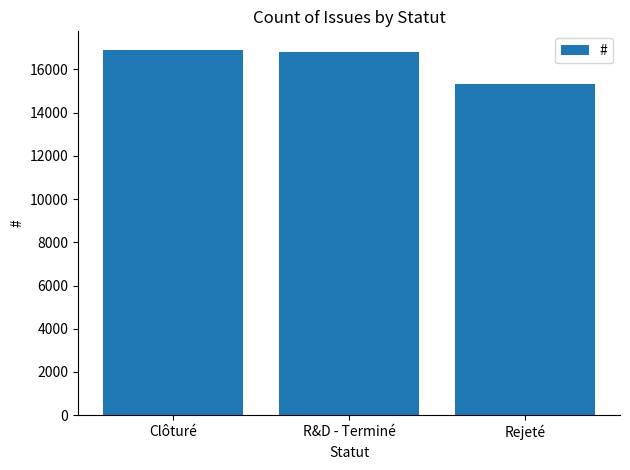

True or false: the data shows 3643 at R&D - Terminé.

False